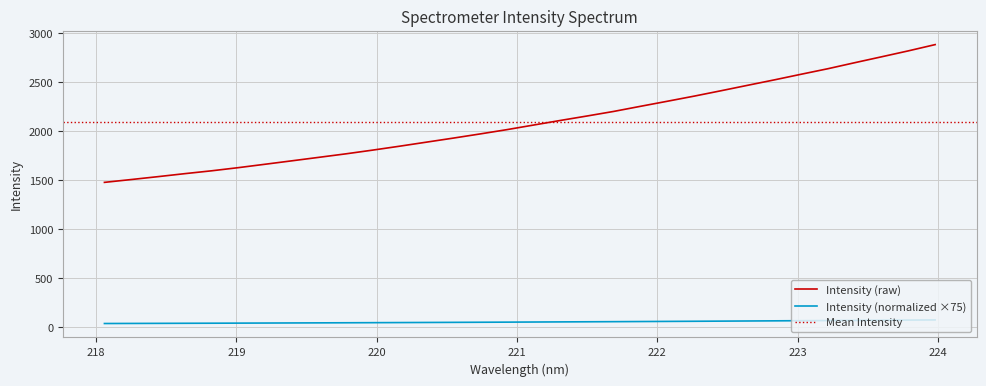

How many data points does each series have?

32